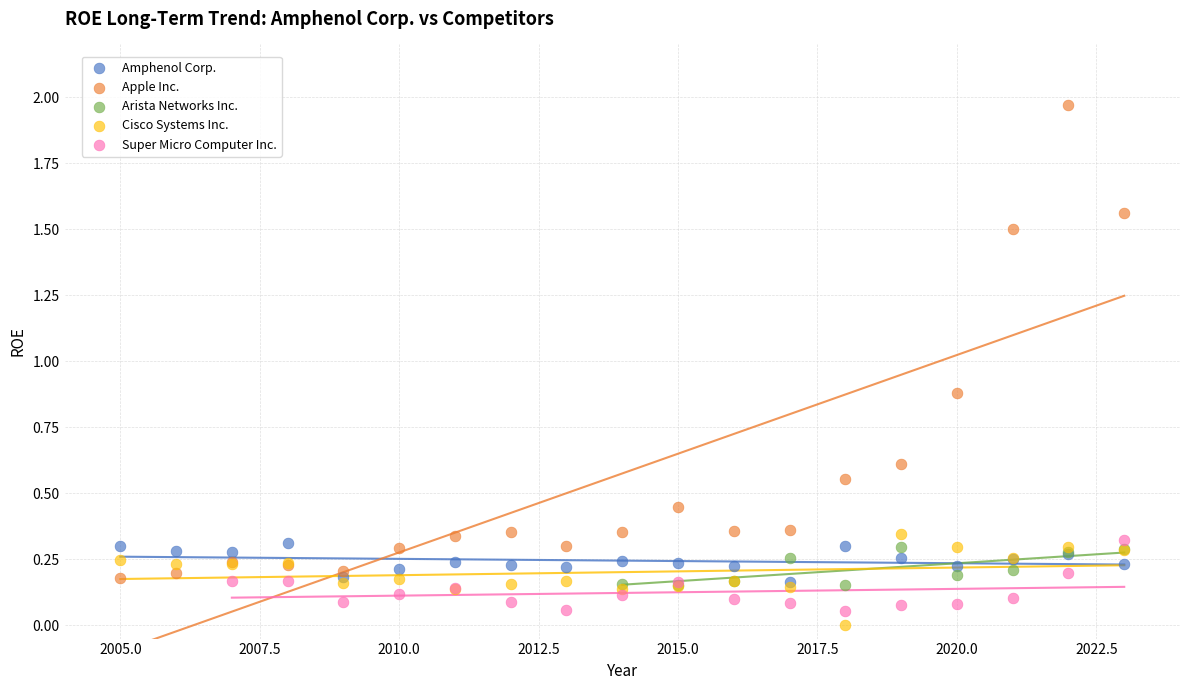

Which series reaches the maximum Y coordinate?

Apple Inc.